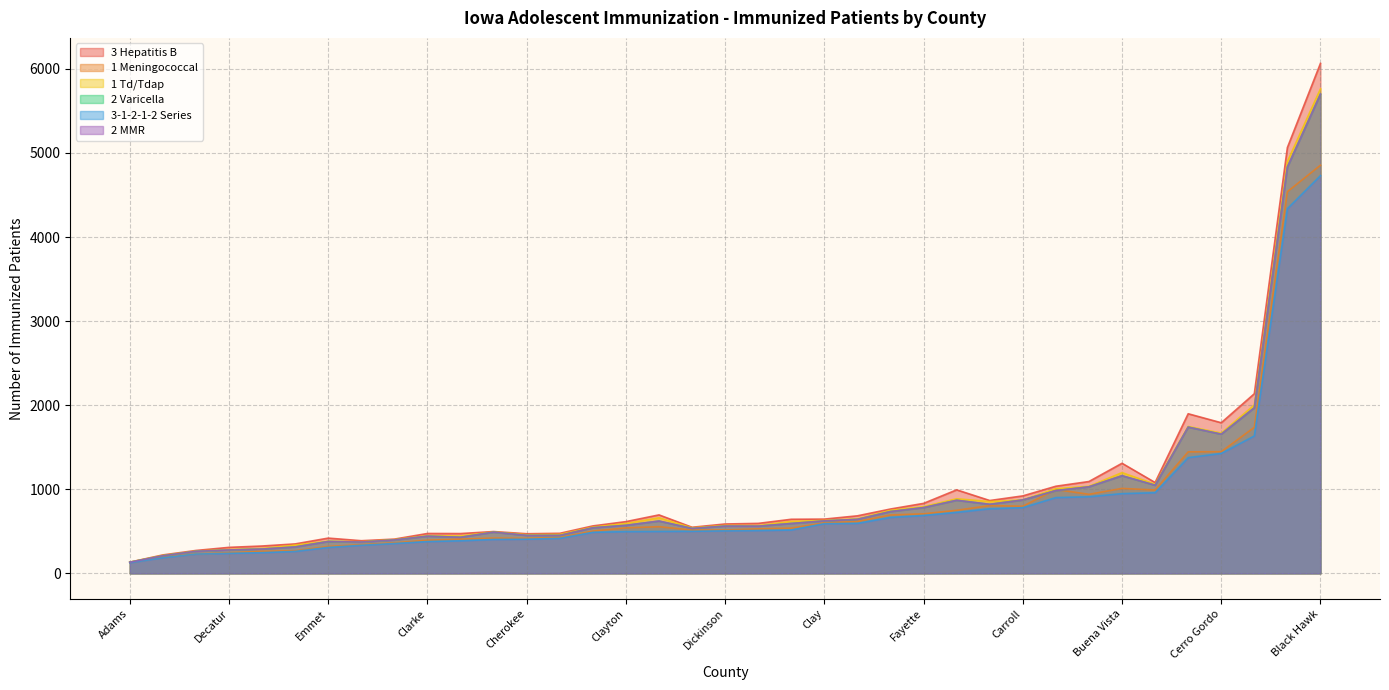

True or false: 2 Varicella and 3 Hepatitis B intersect in this chart.

False